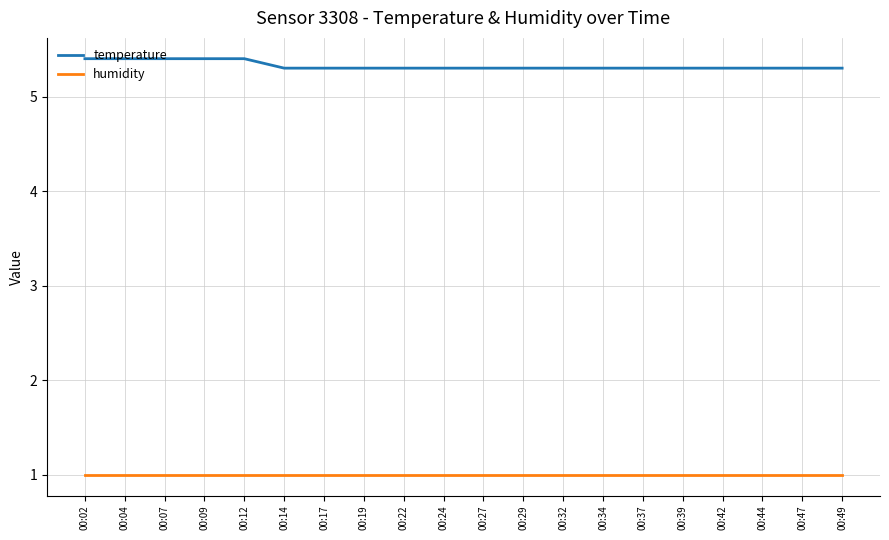

How many lines are shown in the chart?

2